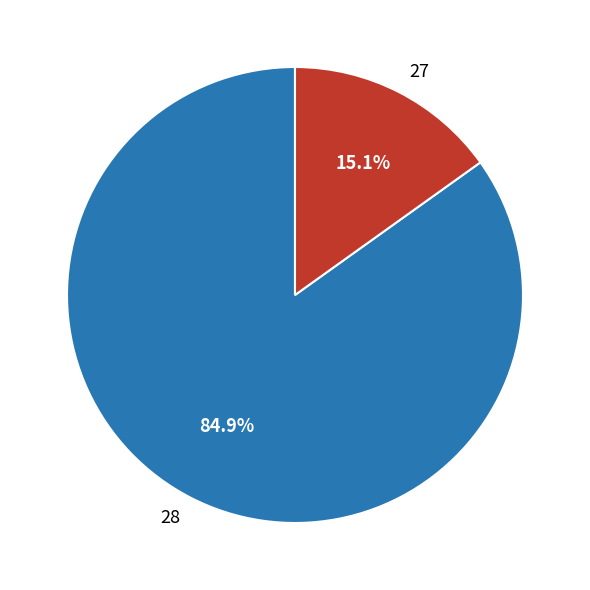

Between 27 and 28, which is larger?

28